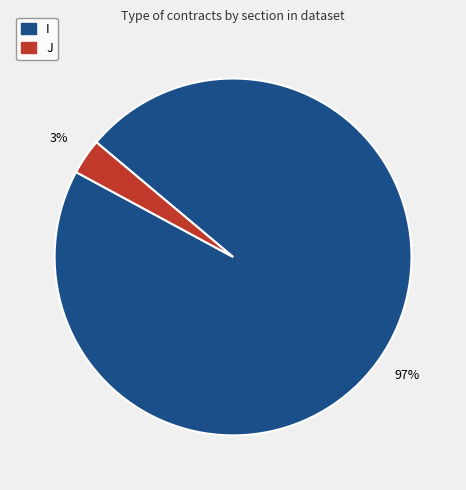

Does I represent more than half of the total?

Yes